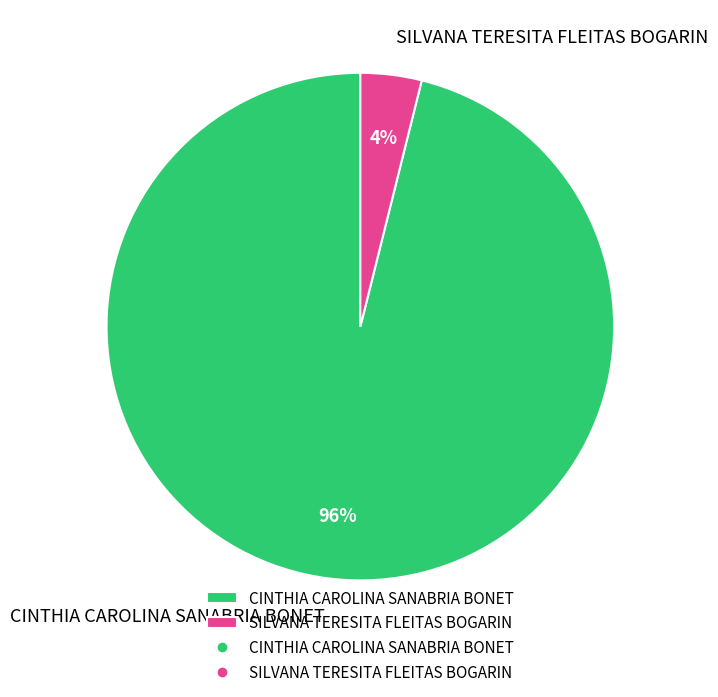

Between CINTHIA CAROLINA SANABRIA BONET and SILVANA TERESITA FLEITAS BOGARIN, which is larger?

CINTHIA CAROLINA SANABRIA BONET